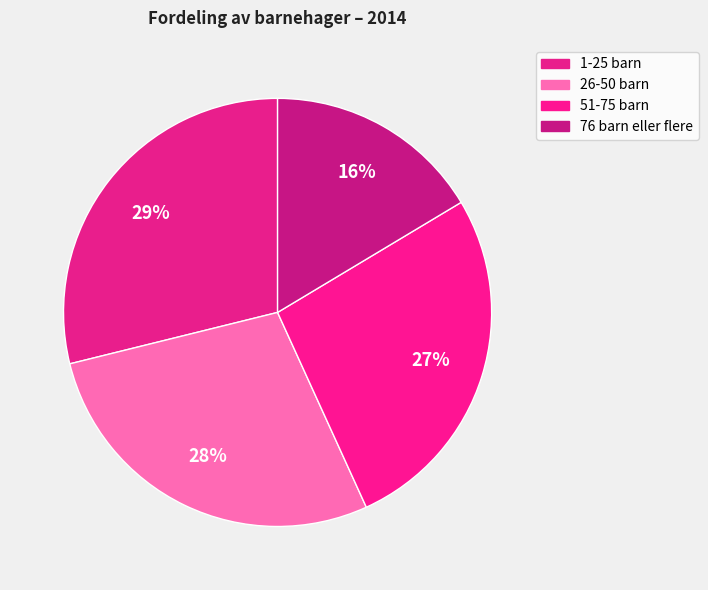

How many segments does this pie chart have?

4